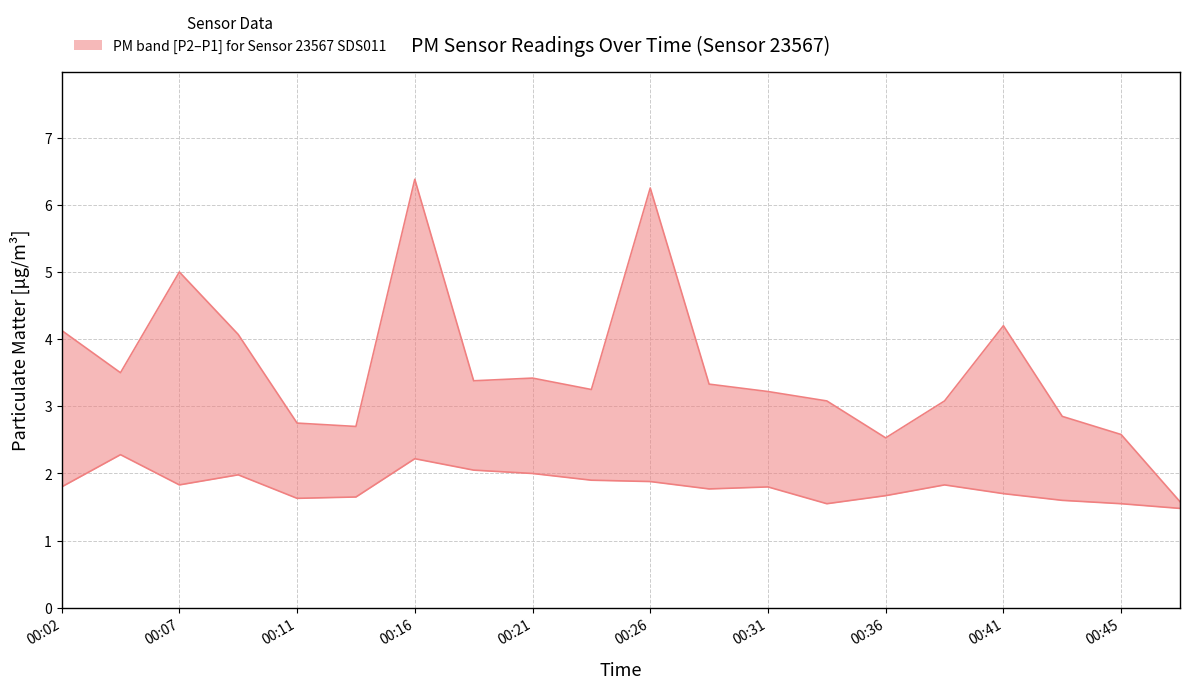

How many interior local peaks does the P2 series have?

5